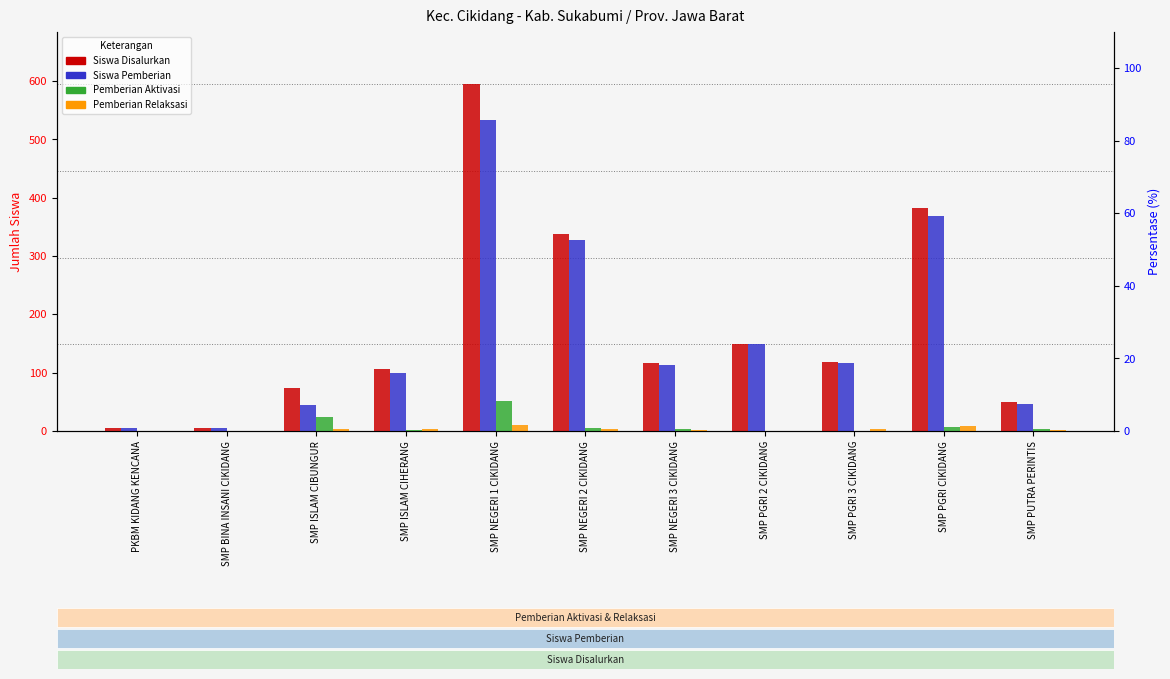

At how many categories does at least one series exceed 516?

1